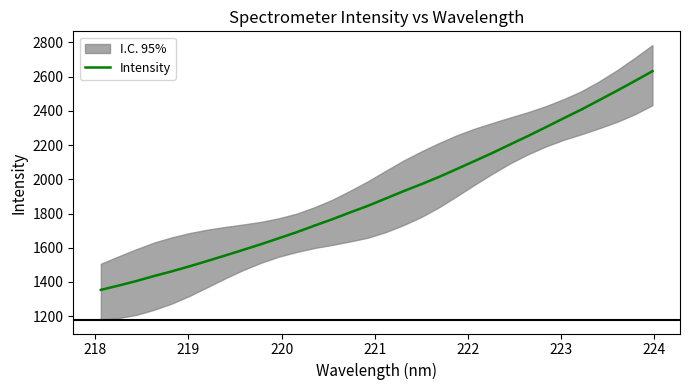

What is the highest value of the Intensity series?

2631.7